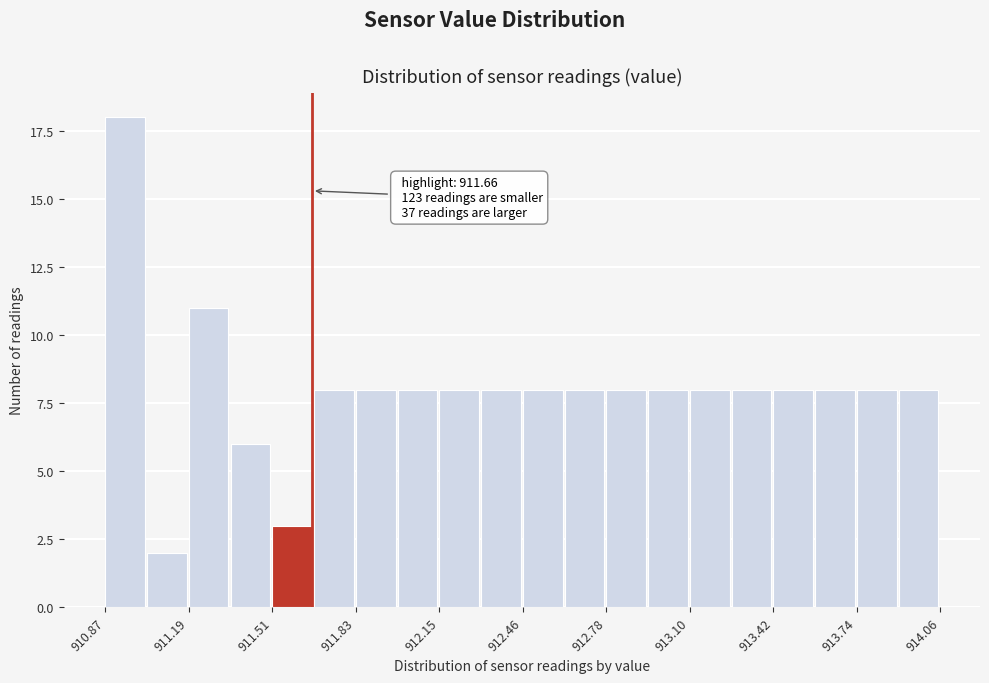

Around what value on the x-axis is the tallest bar? Give the approximate position of its centre, as read against the axis.

910.95